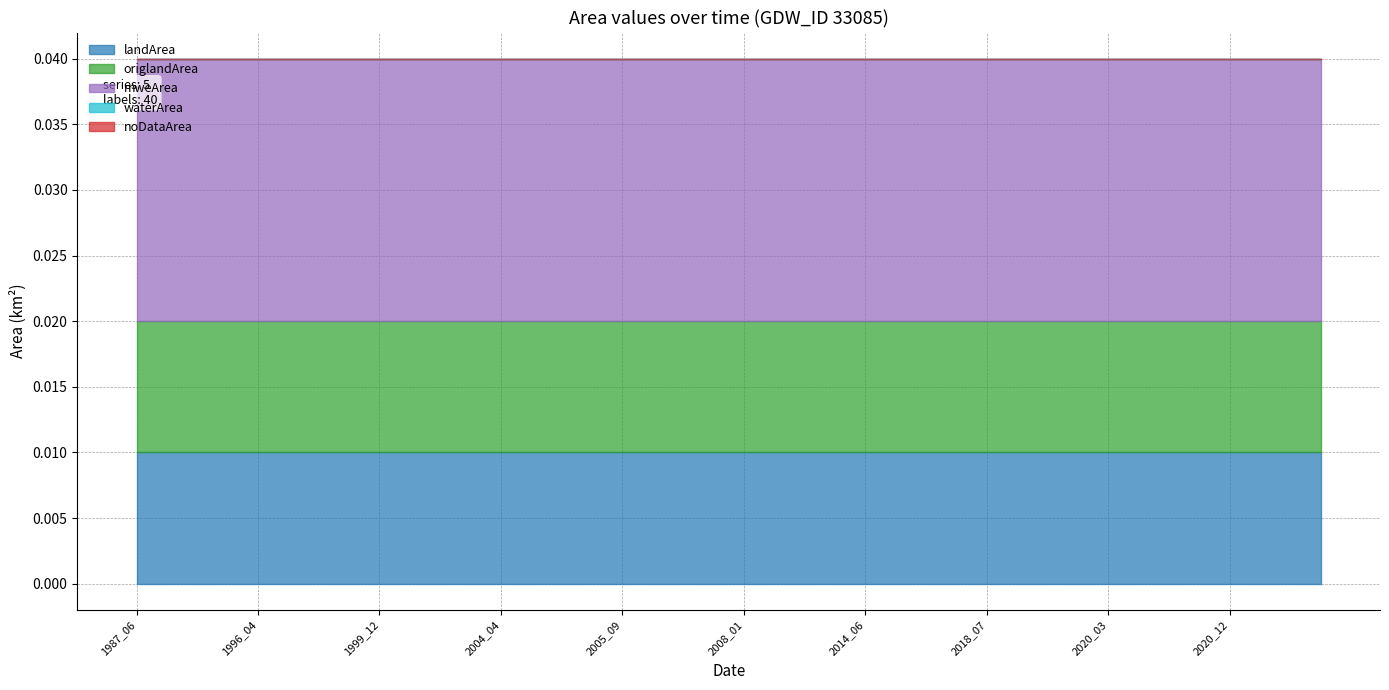

Rank the series by their maximum value, from highest to lowest.

mweArea, landArea, origlandArea, waterArea, noDataArea